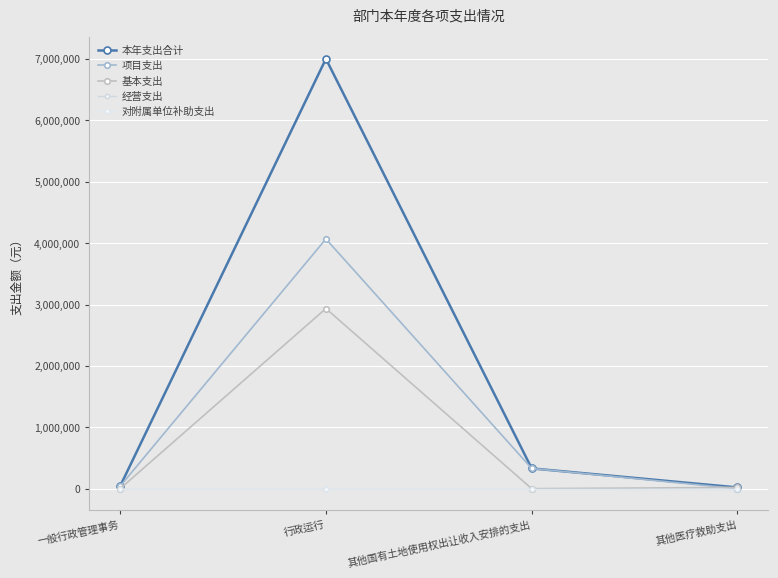

Is it true that 项目支出 equals 450661.2 at 其他国有土地使用权出让收入安排的支出?

False